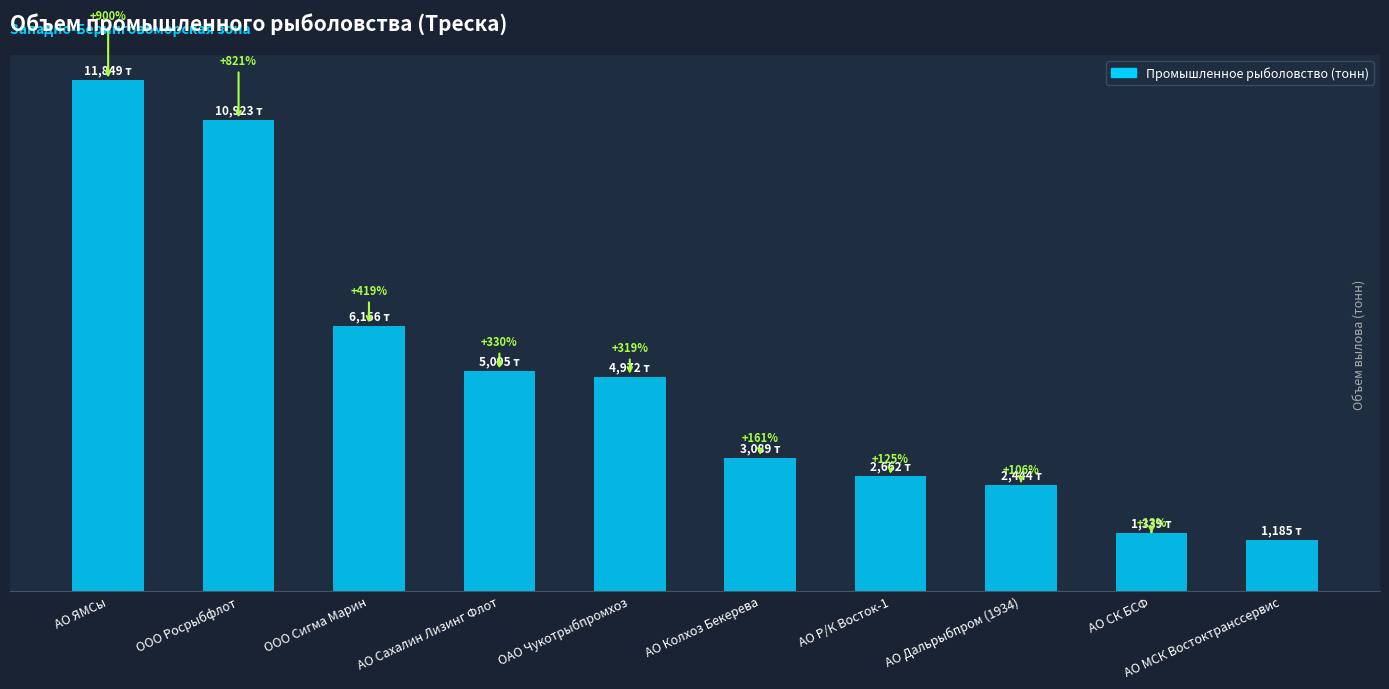

Are the bars horizontal?

No